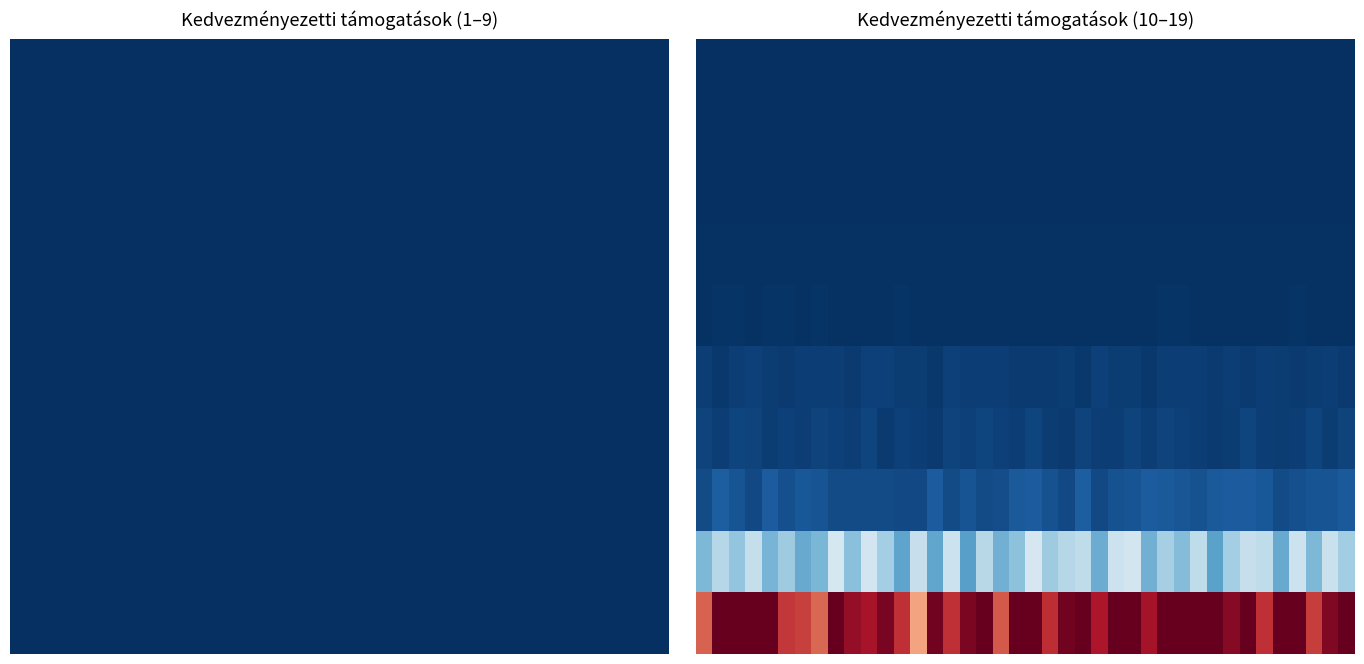

Which label corresponds to the smallest value in the chart?

19